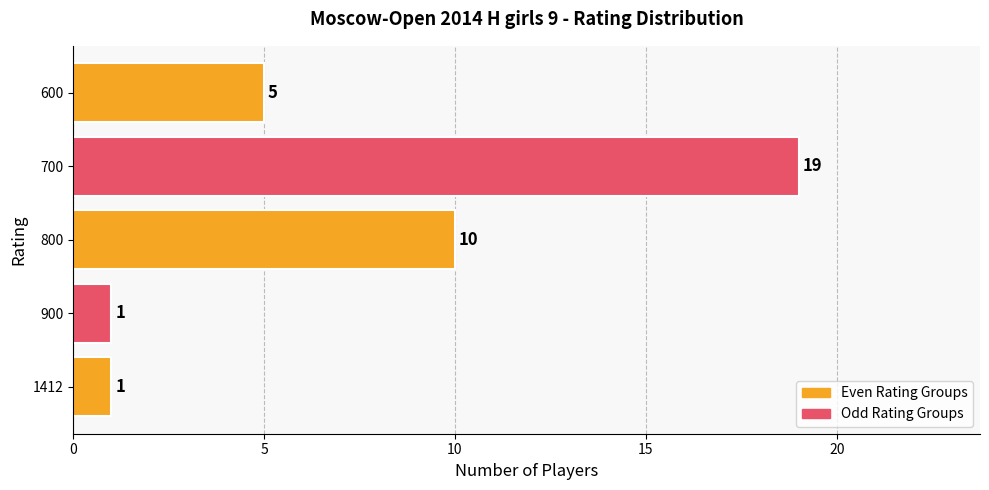

True or false: the data shows 10 at 800.

True